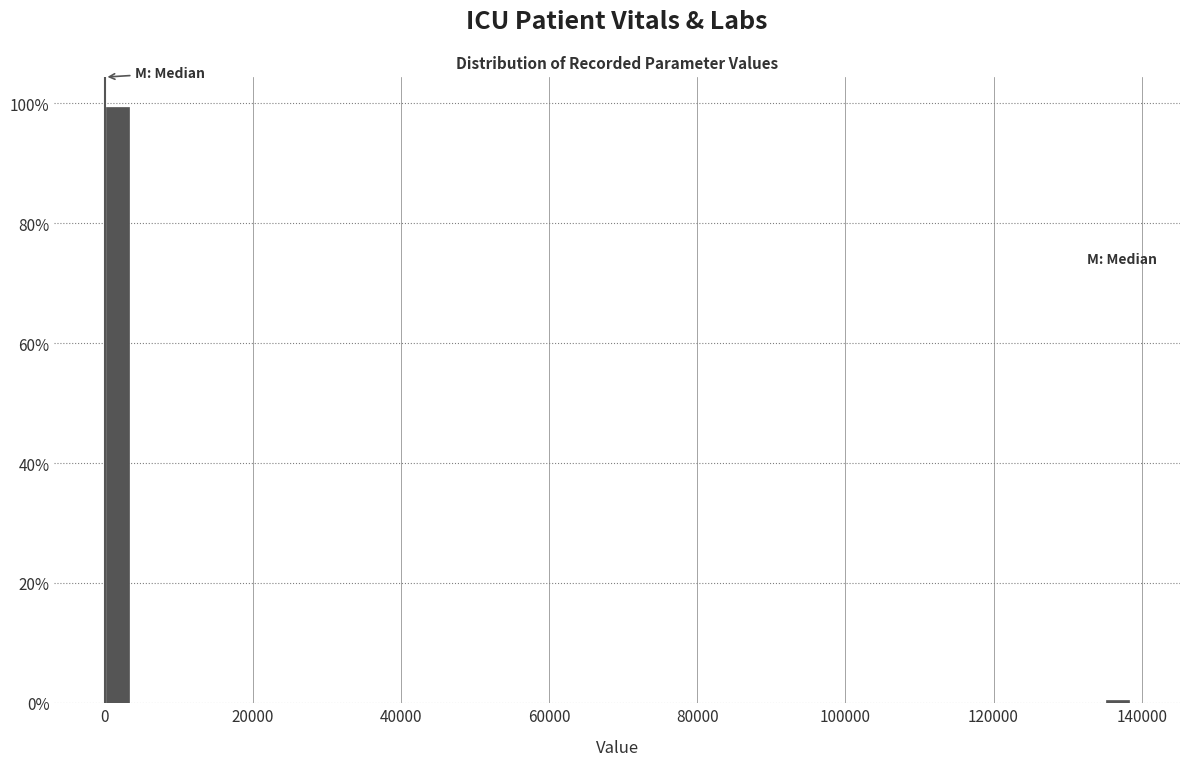

Read against the x-axis, roughly where is the centre of the tallest bar?

2000